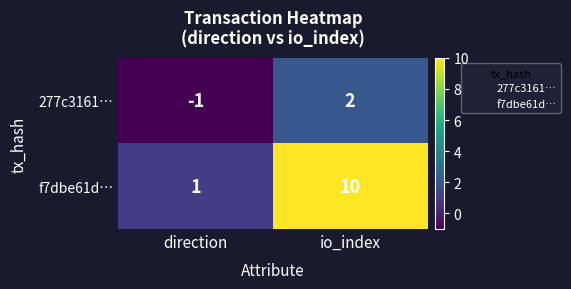

What is the difference between the f7dbe61d… values at direction and io_index?

9